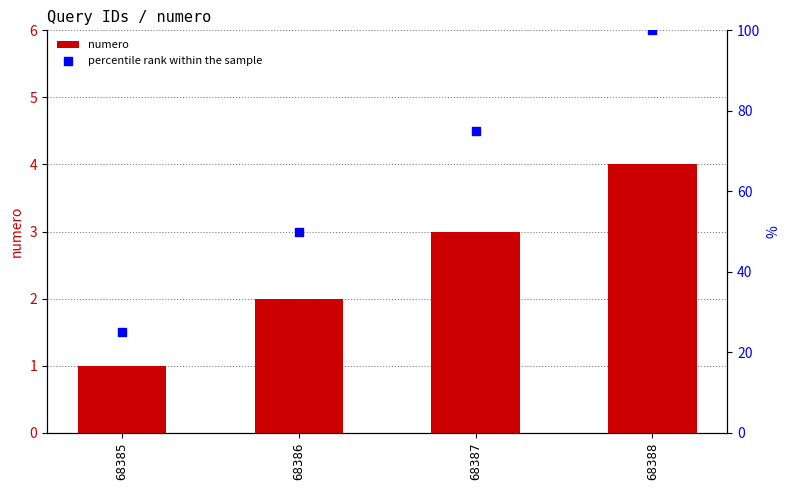

Which series contains the highest Y value?

percentile rank within the sample